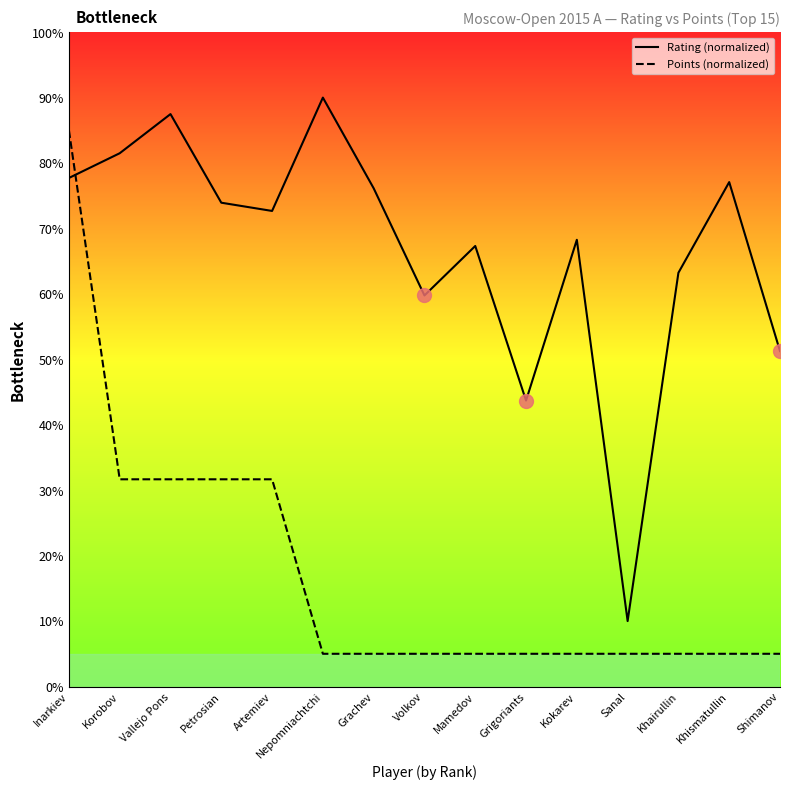

Where is the first local minimum for Rating (normalized)?

Artemiev